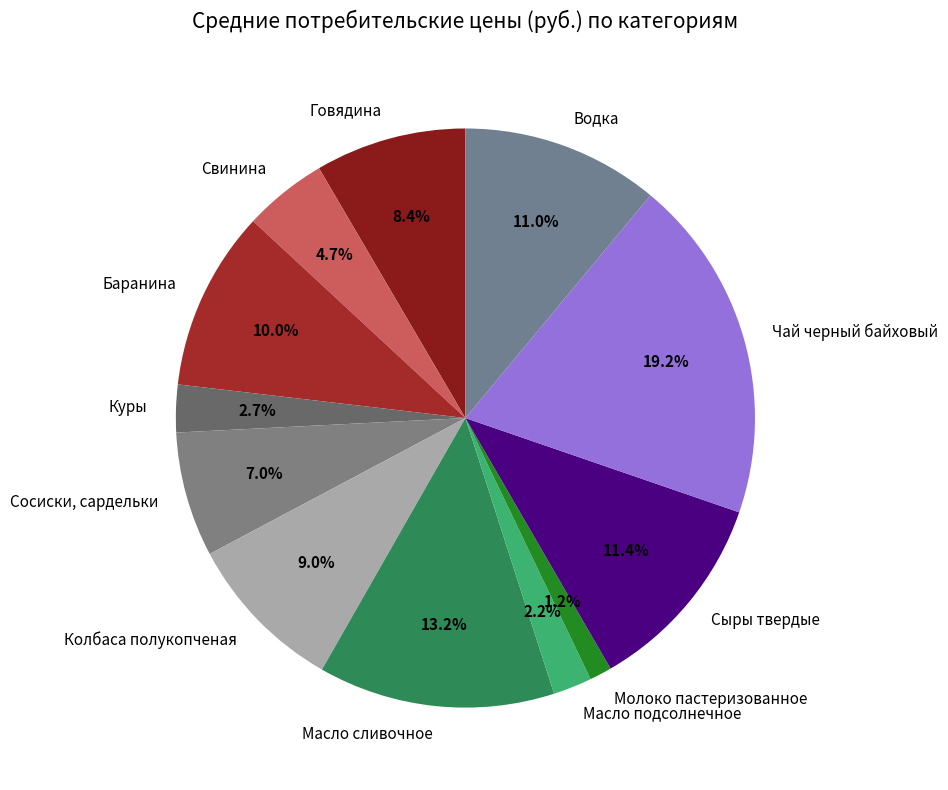

To the nearest percent, what is the difference between the largest and smallest slice percentages?

18%